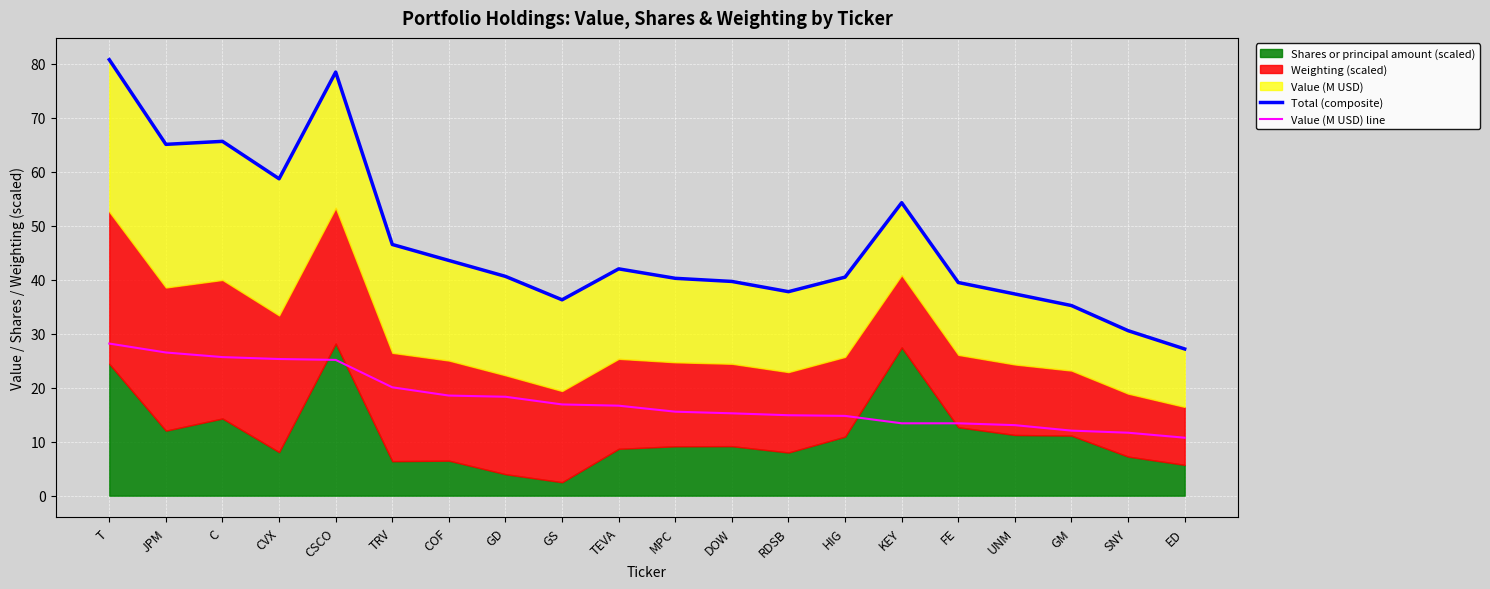

Is it true that Total (composite) equals 37.3 at UNM?

True